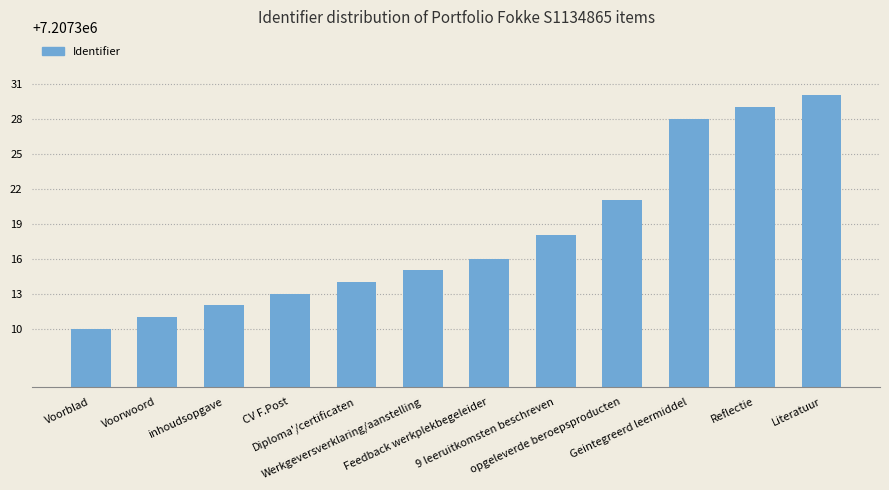

Rank the categories by value from highest to lowest.

Literatuur, Reflectie, Geintegreerd leermiddel, opgeleverde beroepsproducten, 9 leeruitkomsten beschreven, Feedback werkplekbegeleider, Werkgeversverklaring/aanstelling, Diploma'/certificaten, CV F.Post, inhoudsopgave, Voorwoord, Voorblad